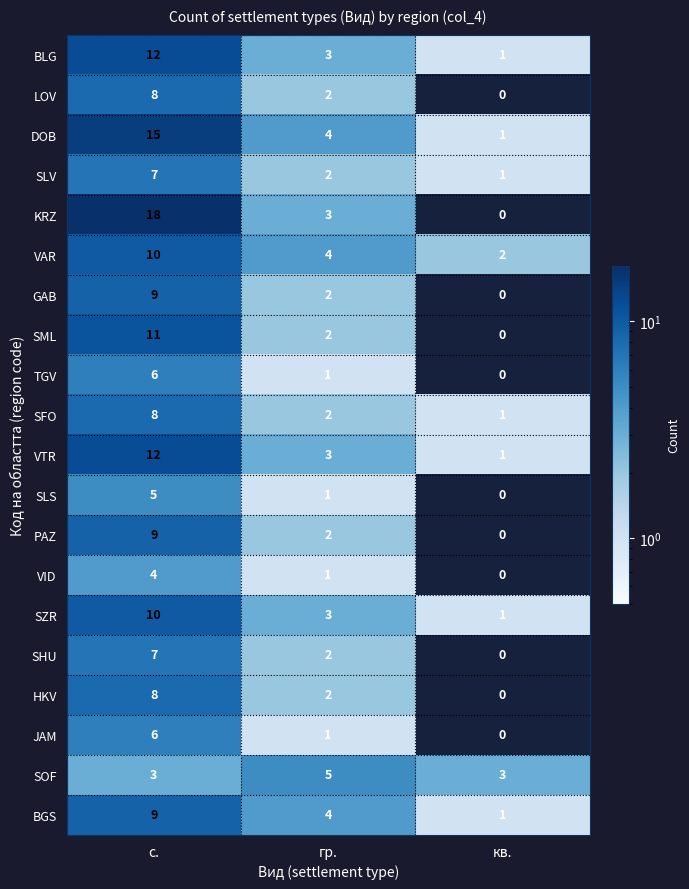

What is the maximum value shown in the chart?

18